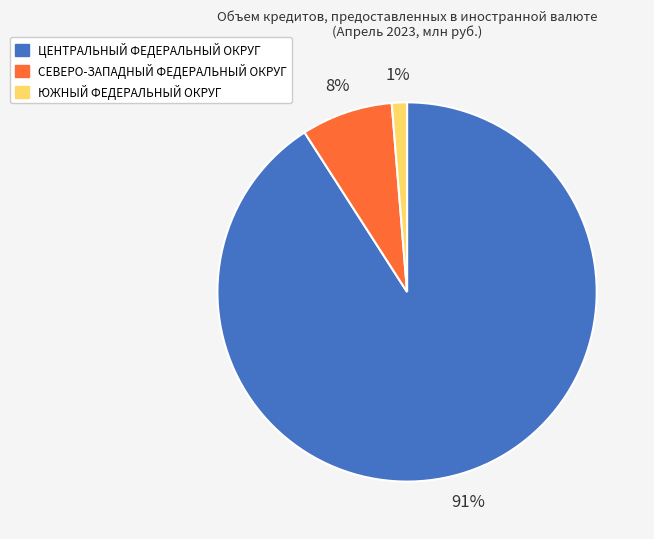

How many segments does this pie chart have?

3